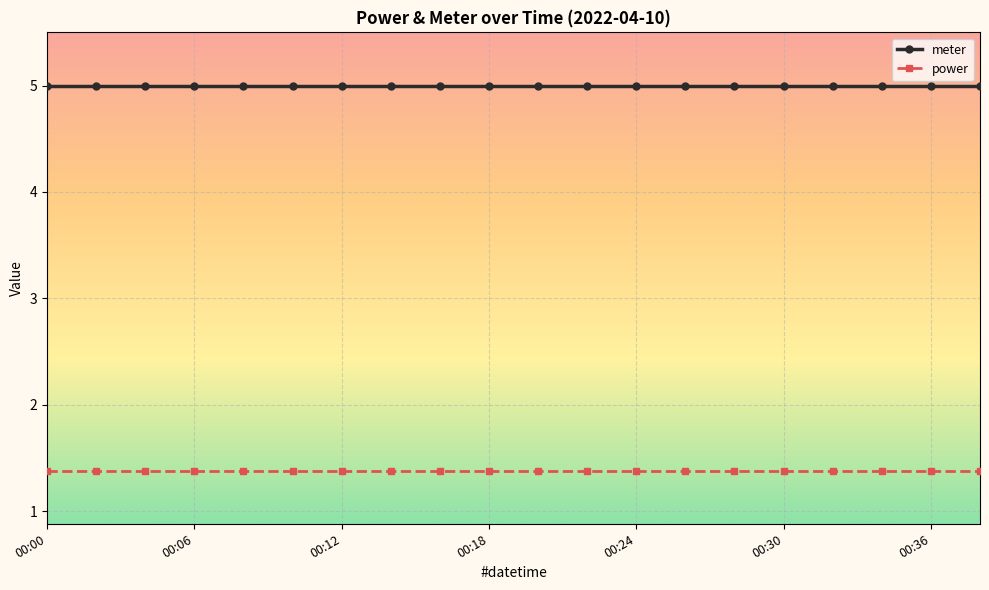

What is the minimum value for power?

1.4